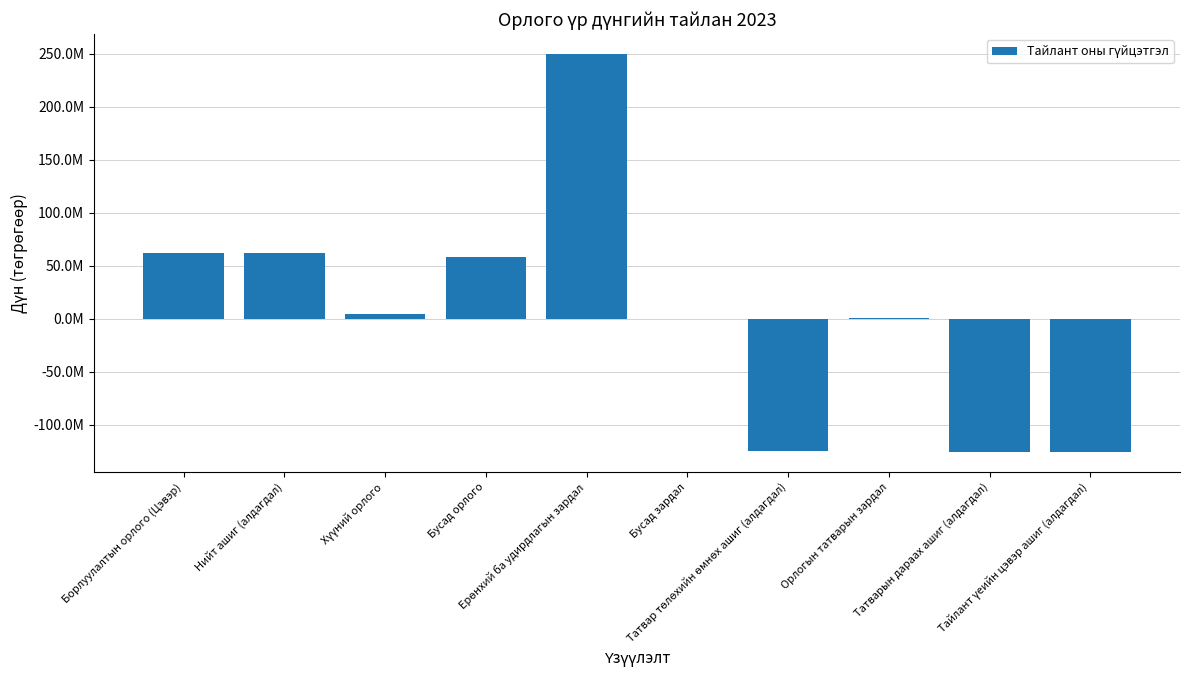

Rank the categories by value from lowest to highest.

Татварын дараах ашиг (алдагдал), Тайлант үеийн цэвэр ашиг (алдагдал), Татвар төлөхийн өмнөх ашиг (алдагдал), Бусад зардал, Орлогын татварын зардал, Хүүний орлого, Бусад орлого, Борлуулалтын орлого (Цэвэр), Нийт ашиг (алдагдал), Ерөнхий ба удирдлагын зардал